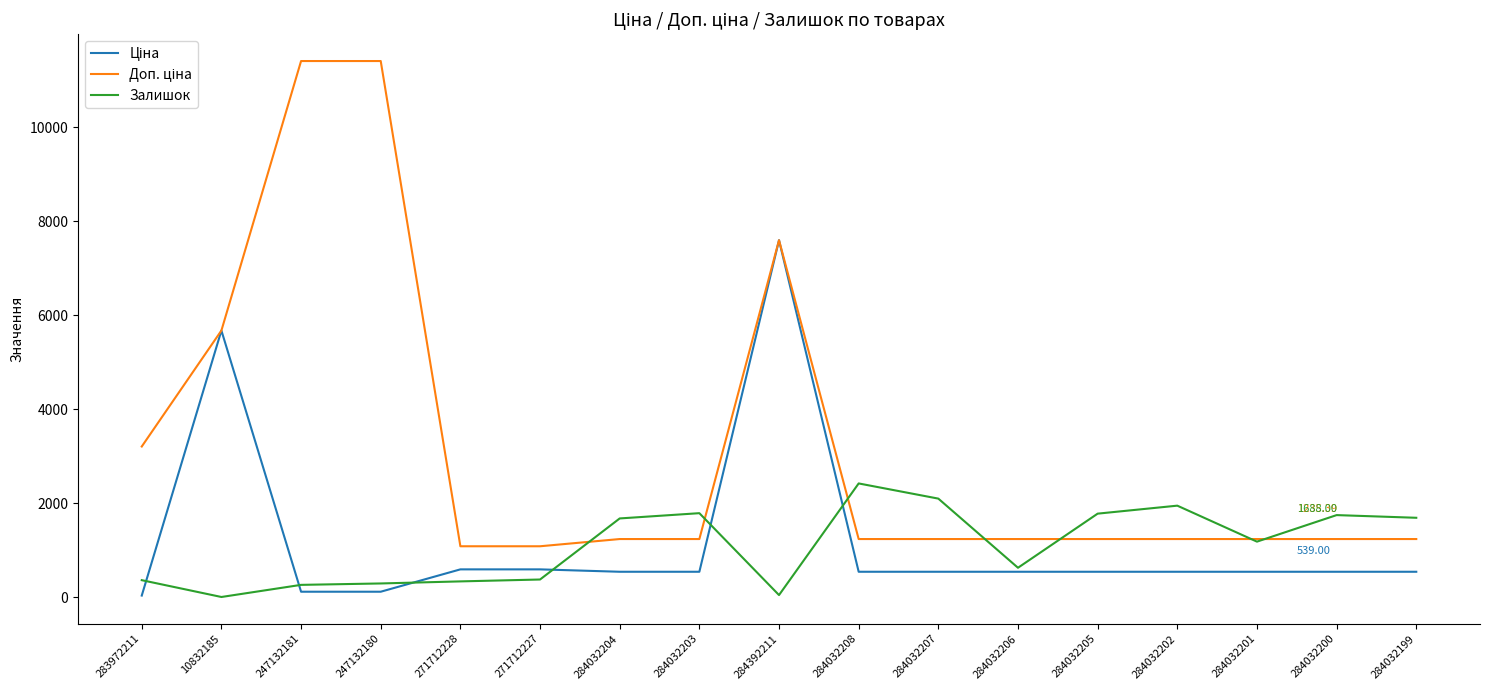

Does the chart display data point markers on the line(s)?

No